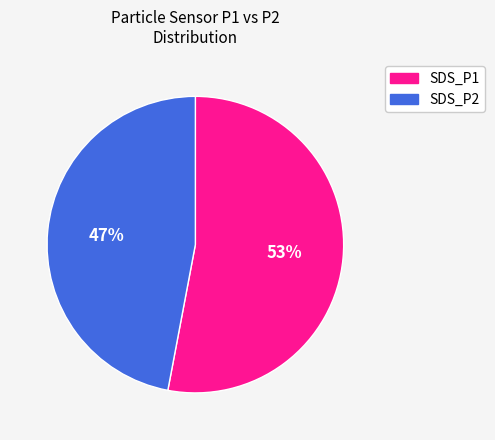

Which slice represents more than half of the pie?

SDS_P1